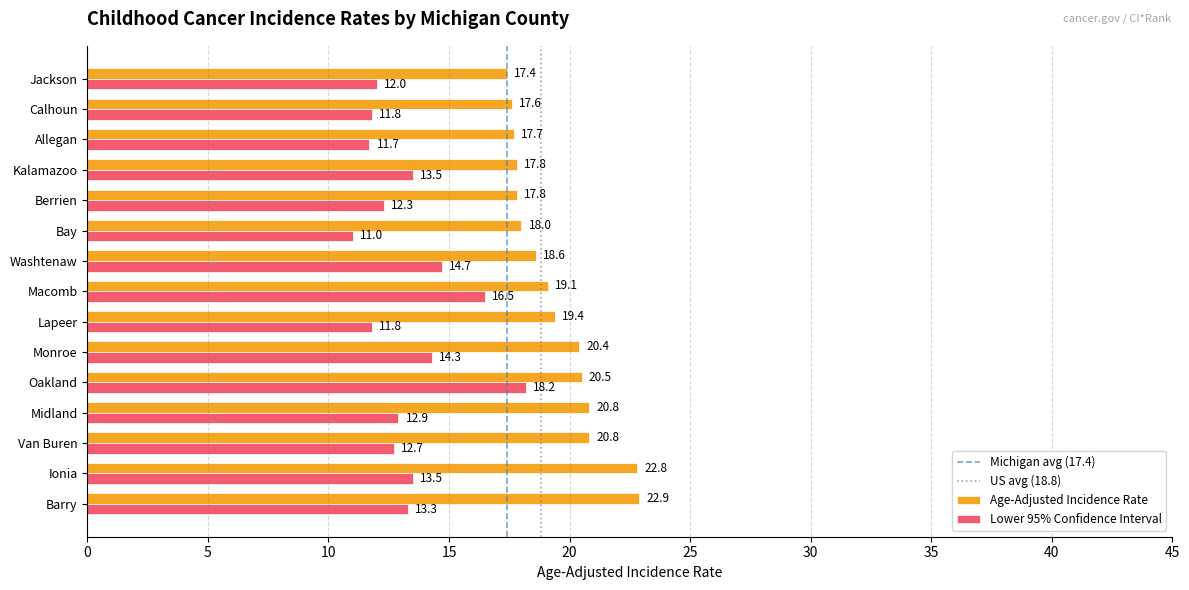

Where is Age-Adjusted Incidence Rate nearest to the value 20?

Monroe